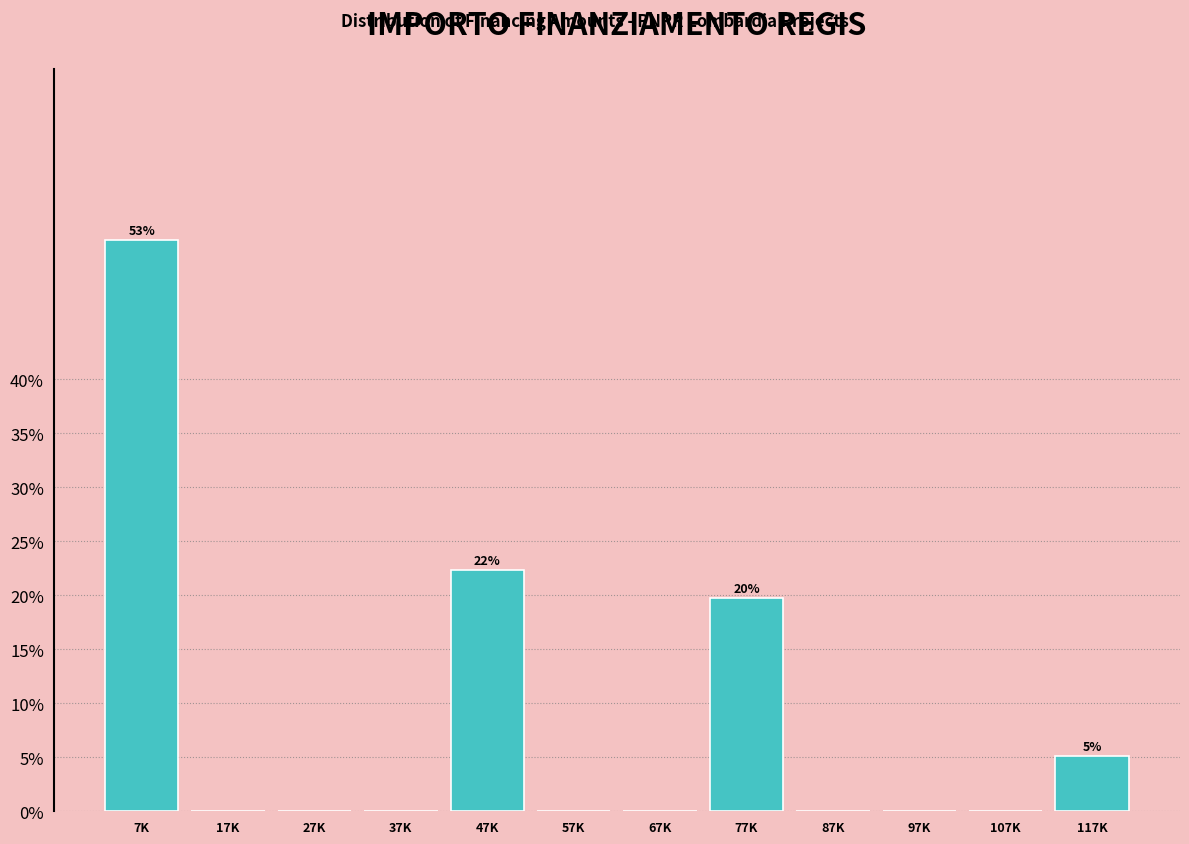

Reading left to right, what are all the values shown in this chart?

7K=52.9	17K=0.0	27K=0.0	37K=0.0	47K=22.3	57K=0.0	67K=0.0	77K=19.7	87K=0.0	97K=0.0	107K=0.0	117K=5.1